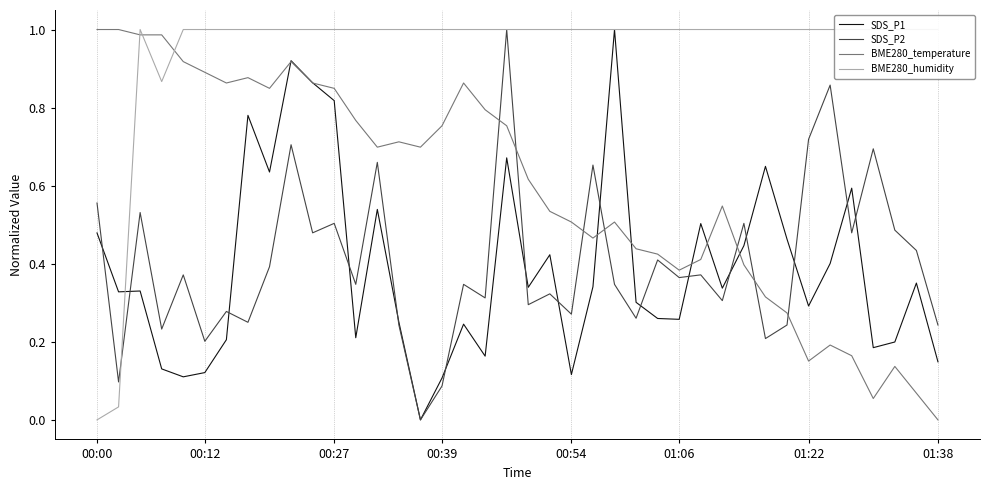

True or false: BME280_temperature has a value of 0.0 at 01:38.

True